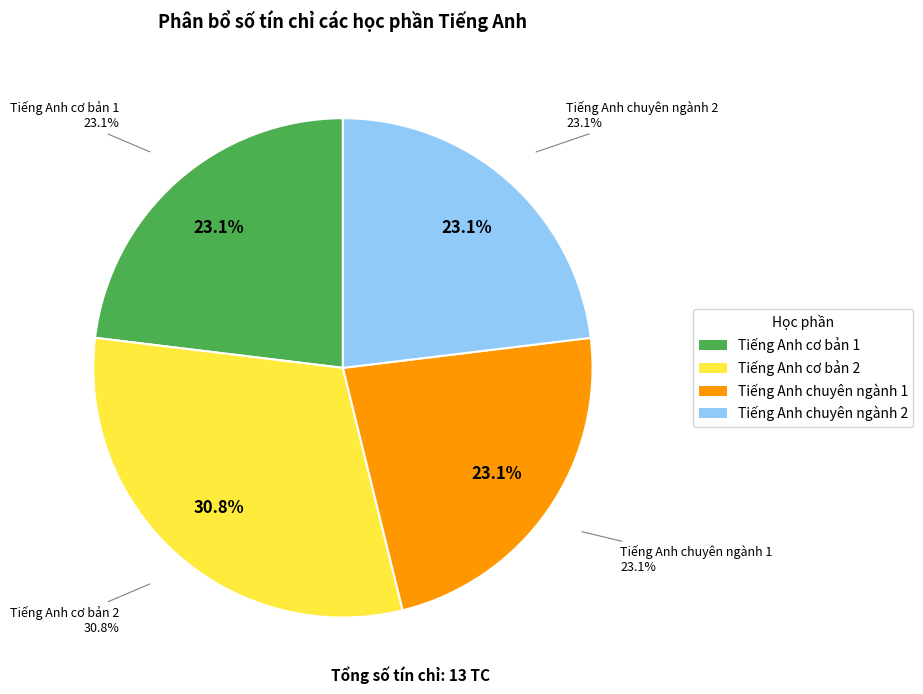

The Tiếng Anh cơ bản 2 slice represents 31% of the pie. True or false?

True